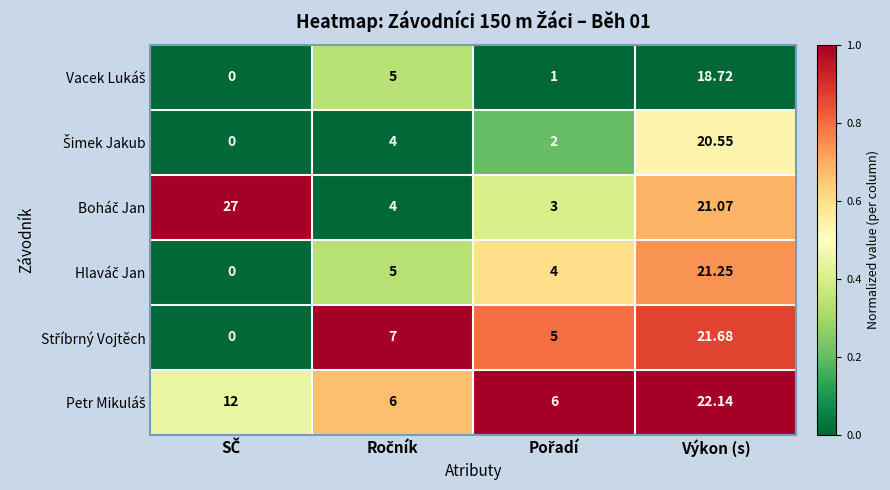

What is the maximum value shown in the chart?

27.0